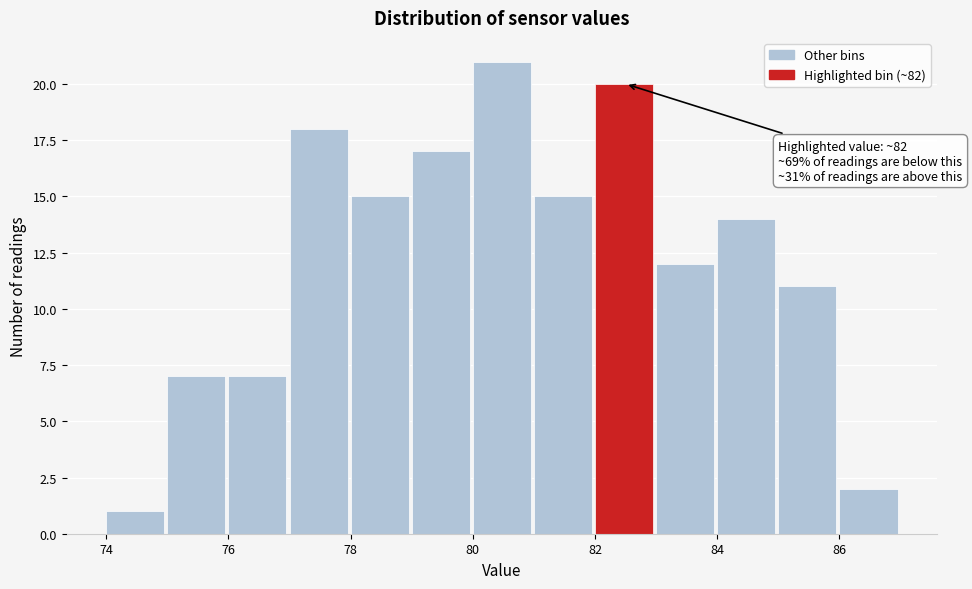

Over which range of the x-axis is the bar tallest?

80 to 81